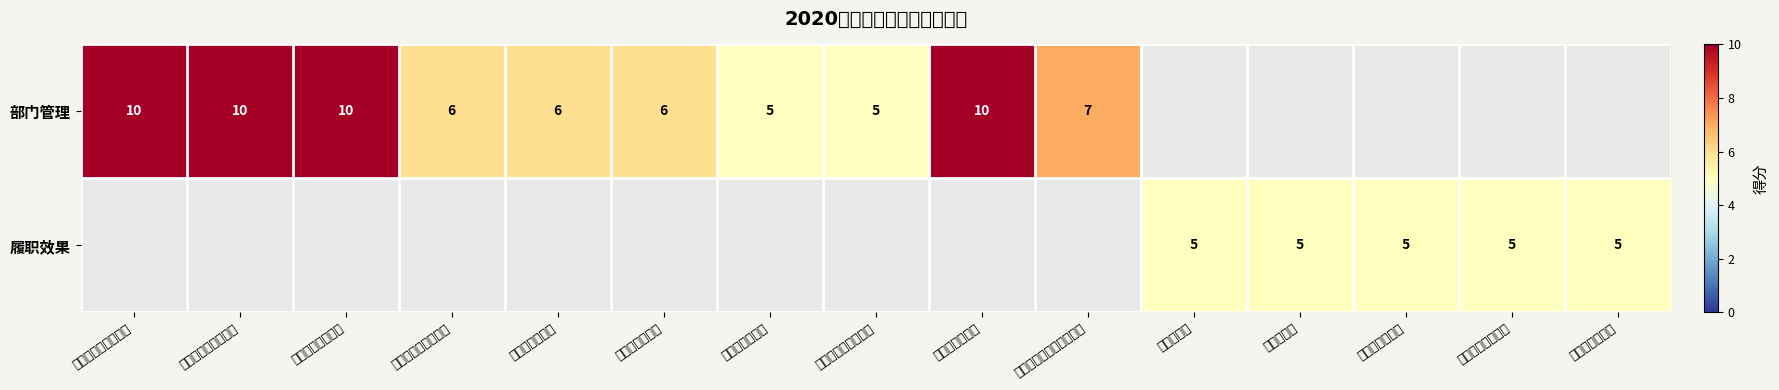

Is it true that 部门管理 equals 10 at 资产管理规范性?

True